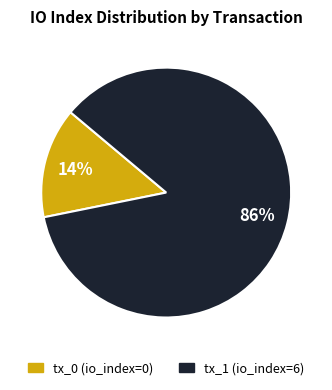

Between tx_0 (io_index=0) and tx_1 (io_index=6), which is larger?

tx_1 (io_index=6)